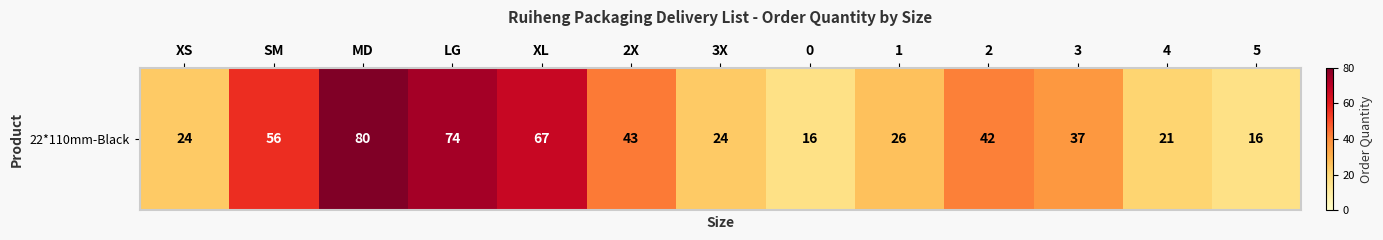

What is the difference between the second highest and minimum values?

58